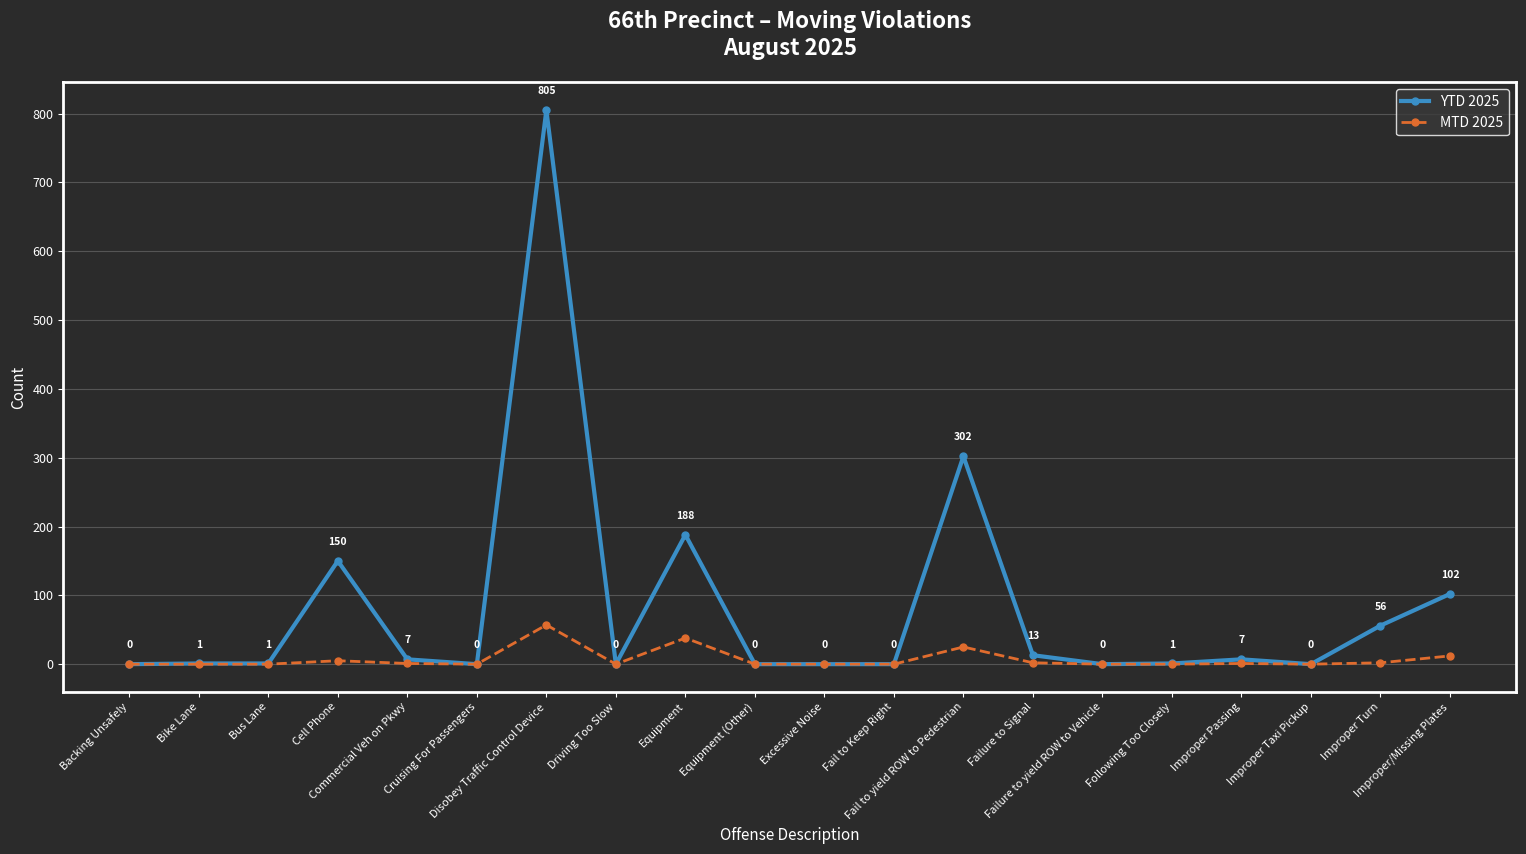

What is the total value across all series at Equipment?

226